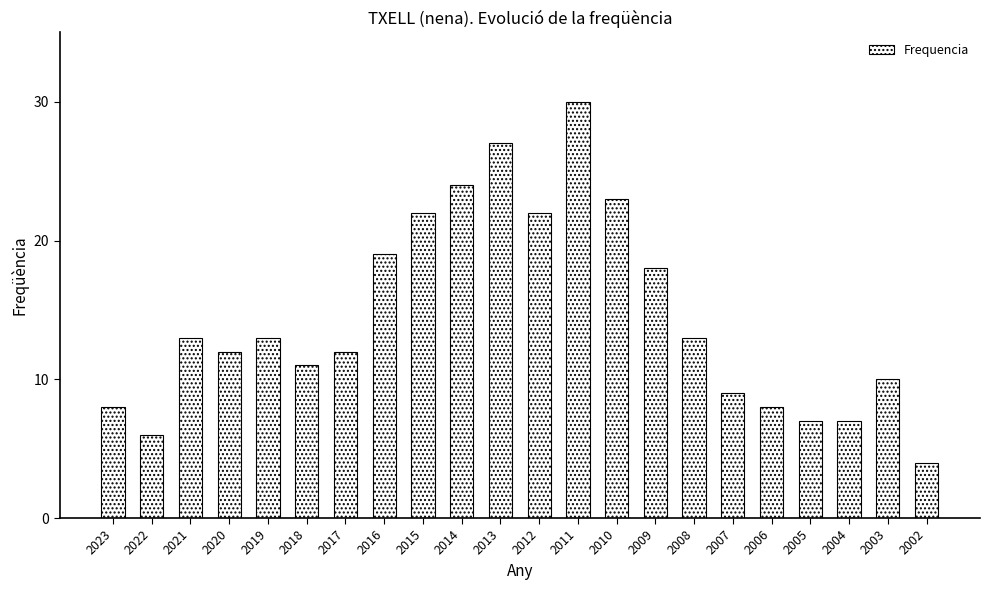

What is the value of the 7th bar from the left?

12